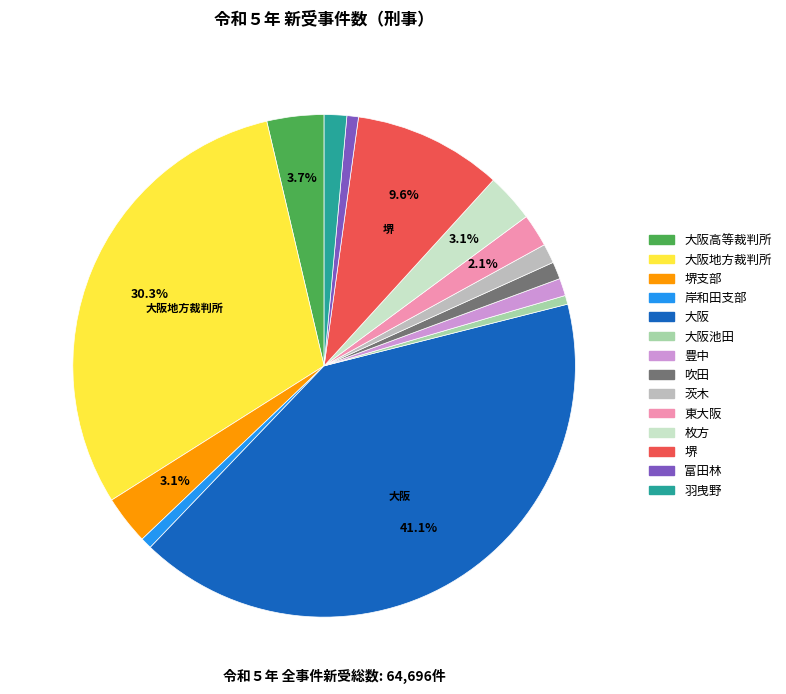

Is there a majority slice in this chart?

No